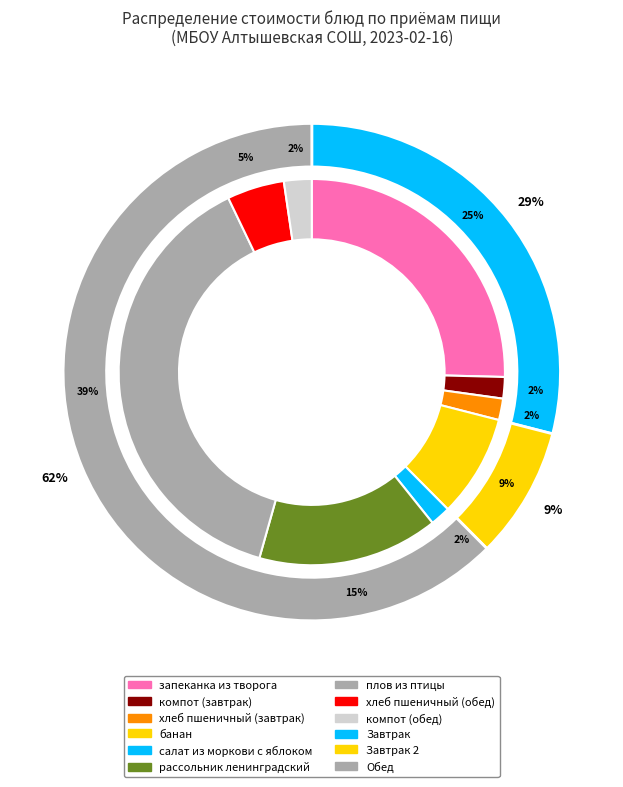

To the nearest percent, what is the difference between the хлеб пшеничный (обед) and банан slice percentages?

4%